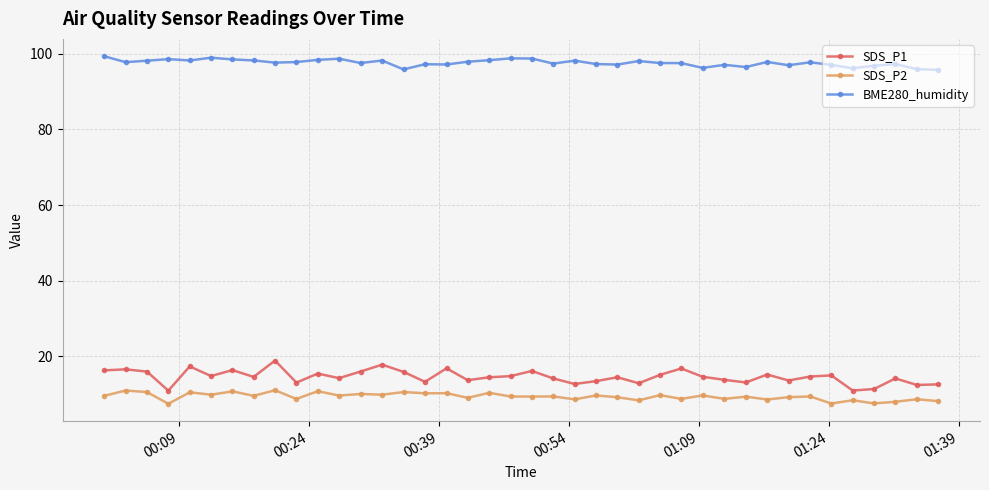

What is the smallest value displayed?

7.5